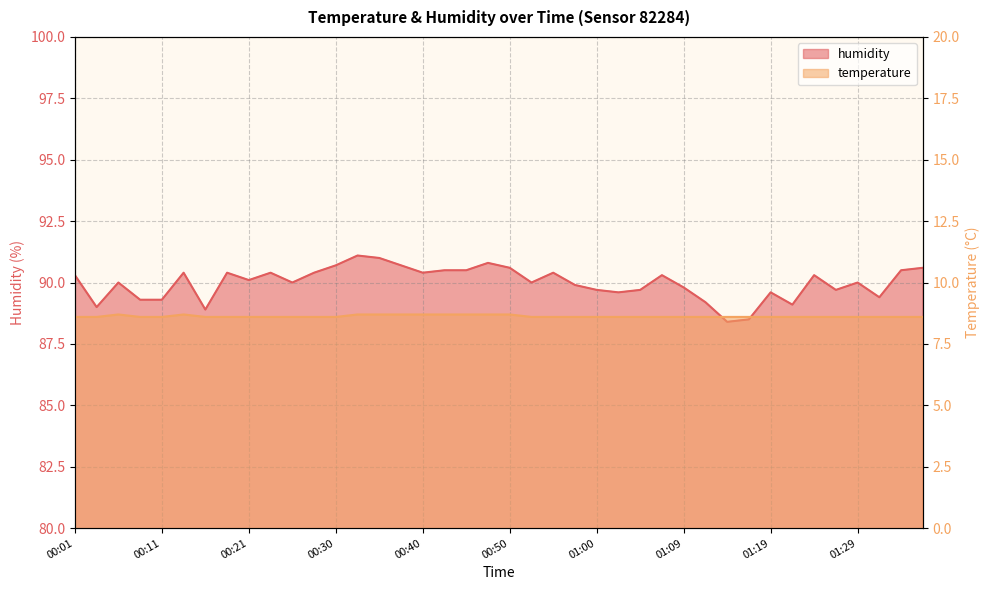

True or false: temperature and humidity cross at least once.

False